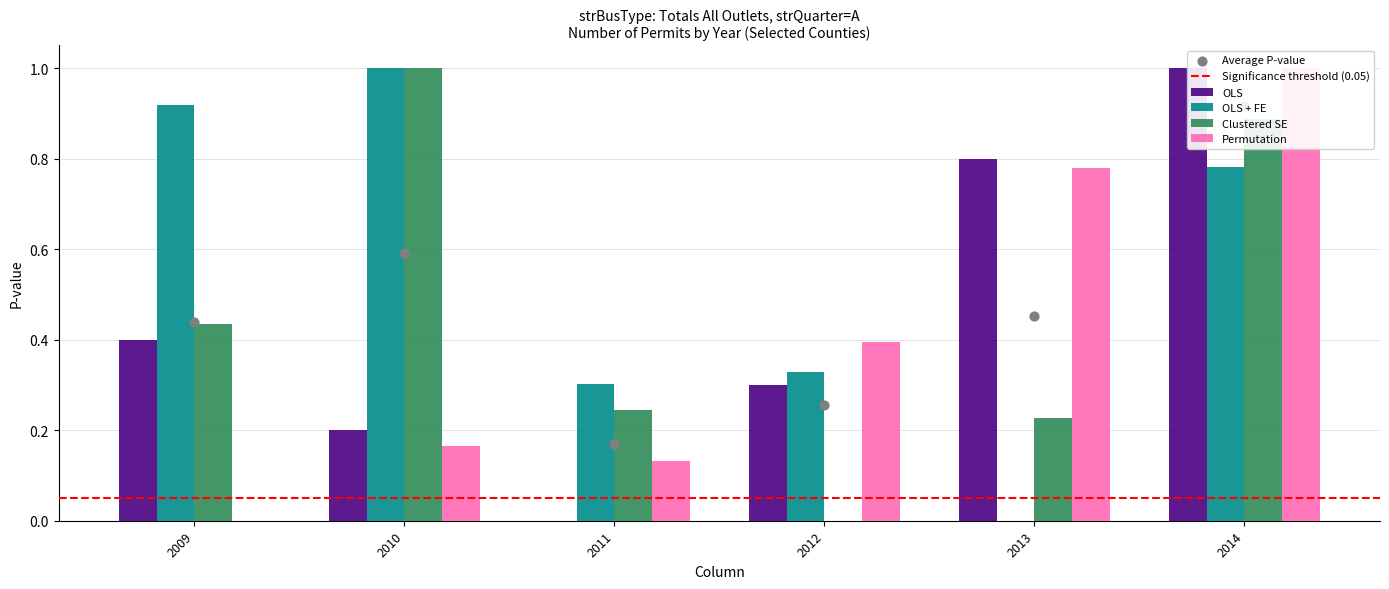

At which category is the sum across all series the highest?

2014